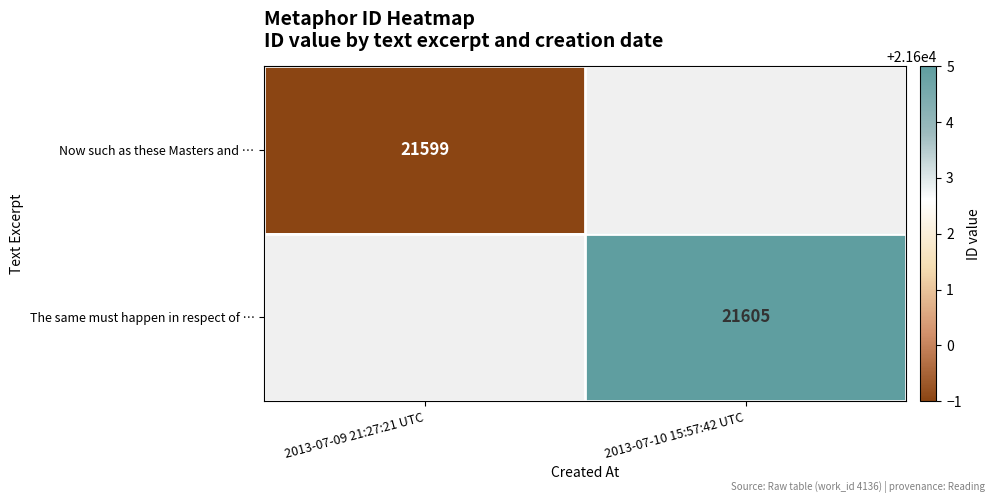

Is it true that The same must happen in respect of … equals 21605 at 2013-07-10 15:57:42 UTC?

True